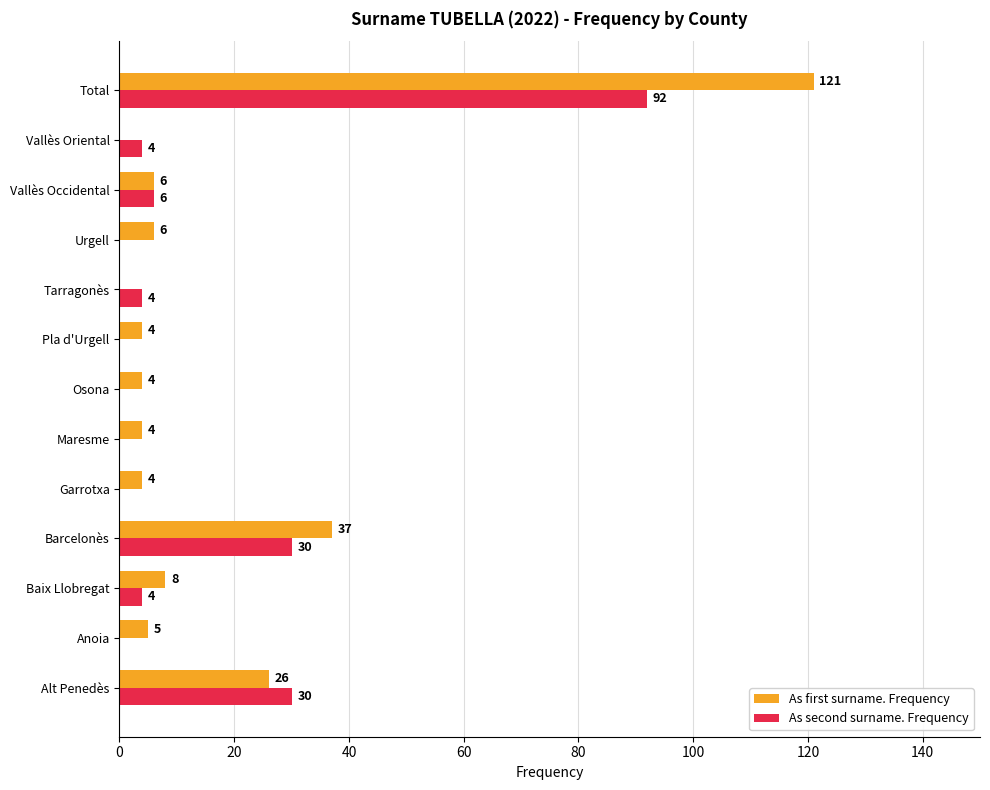

Which series has the largest total across all categories?

As first surname. Frequency